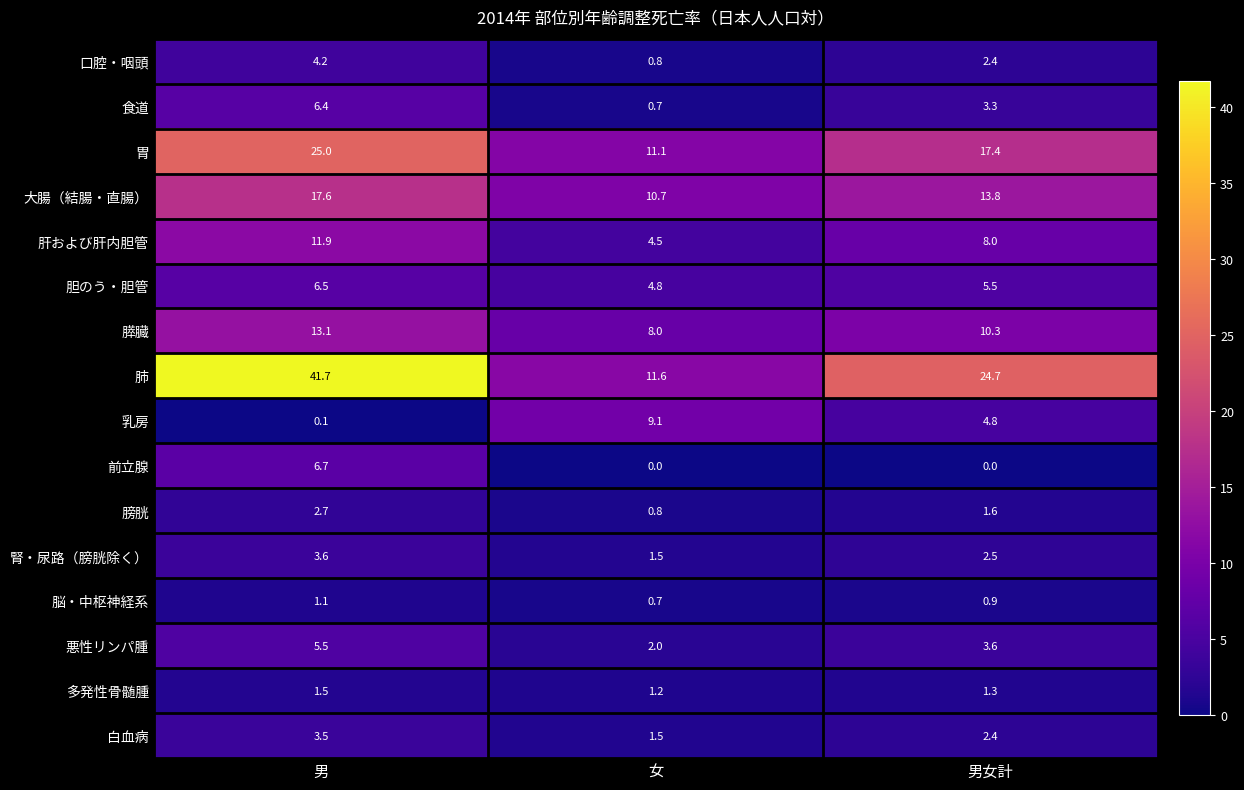

At which category is the sum across all series the highest?

男